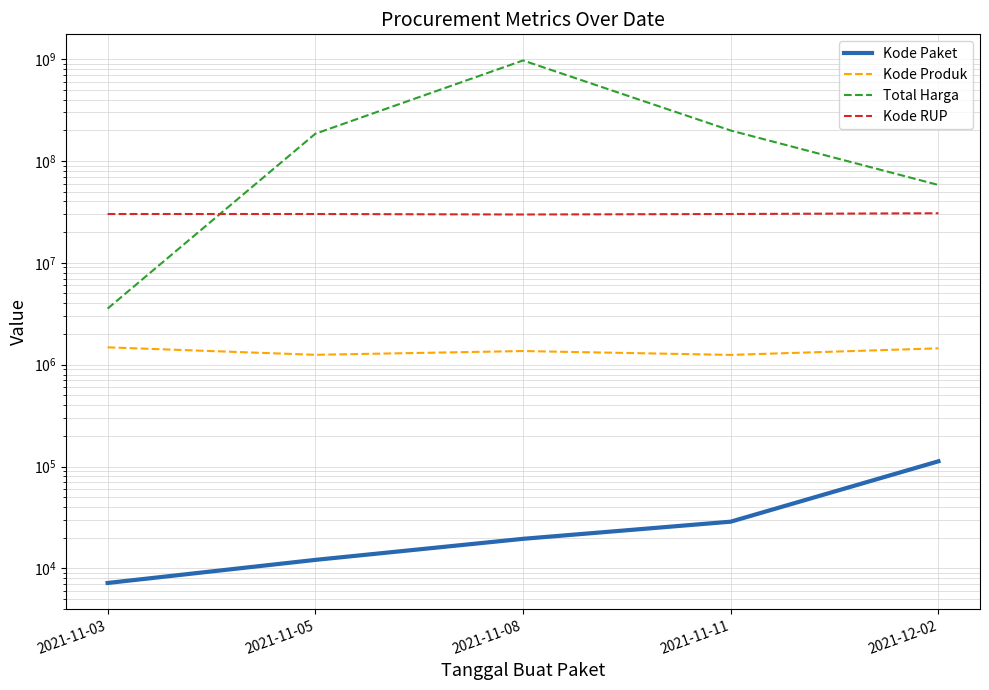

What are all the series names shown in the legend?

Kode Paket, Kode Produk, Total Harga, Kode RUP